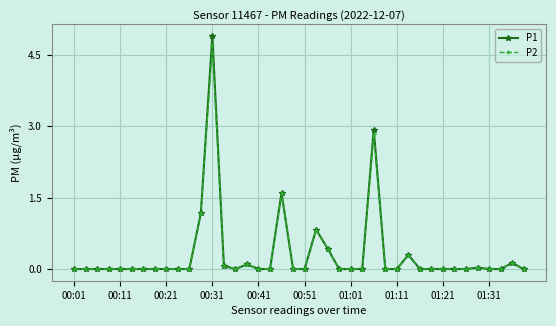

How many lines are shown in the chart?

2